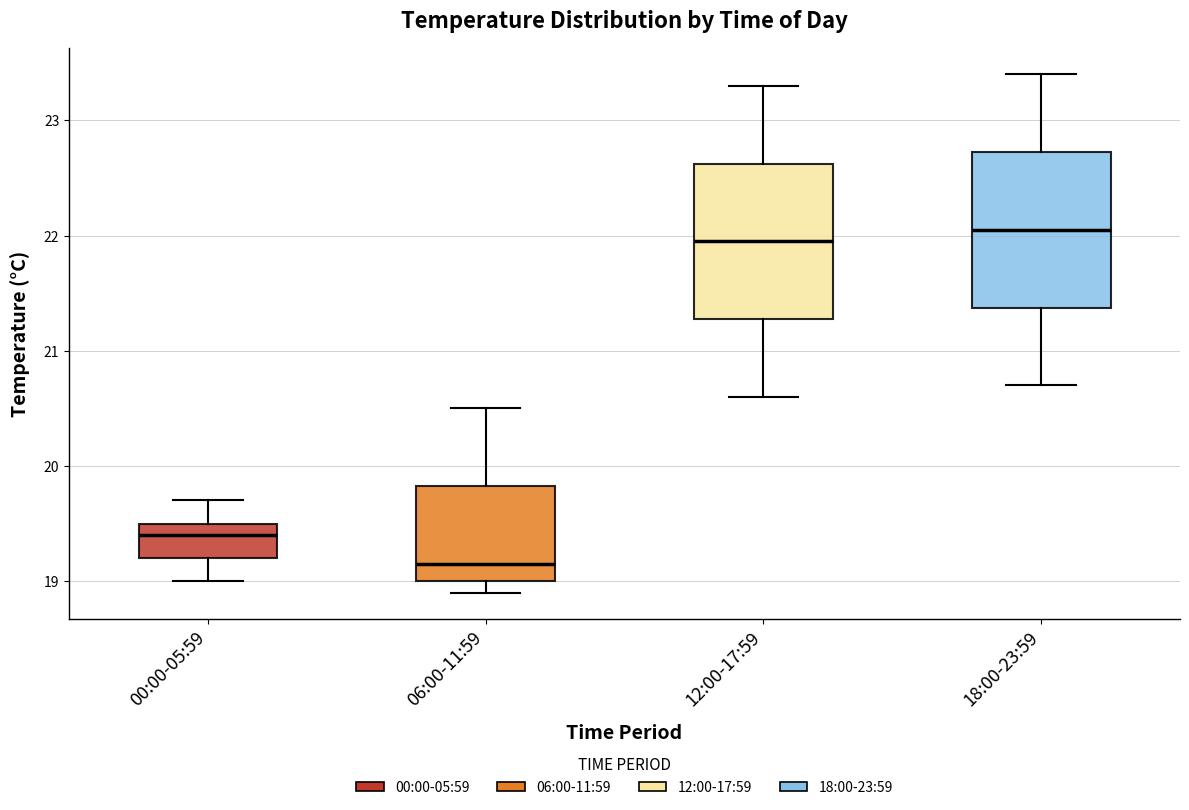

Reading left to right, transcribe this box plot: for each box, give where its median line is, the range the box spans, and where its two whiskers end, as read against the y-axis. The values are not printed on the chart, so give them approximately, as read against the axis.

00:00-05:59: median 19.4, box 19.2 to 19.5, whiskers 19.0 to 19.7
06:00-11:59: median 19.2, box 19.0 to 19.8, whiskers 18.9 to 20.5
12:00-17:59: median 22.0, box 21.3 to 22.6, whiskers 20.6 to 23.3
18:00-23:59: median 22.1, box 21.4 to 22.7, whiskers 20.7 to 23.4